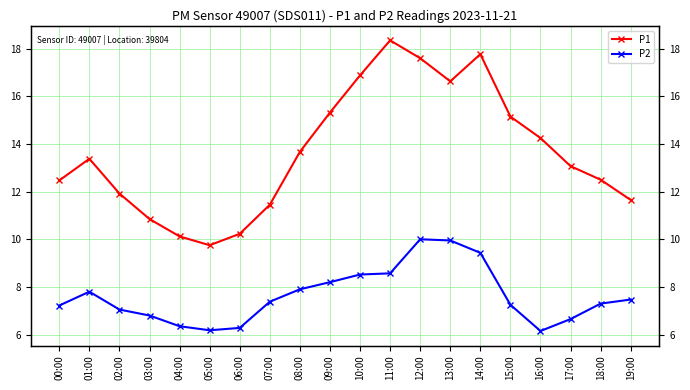

What is the lowest value of the P2 series?

6.2